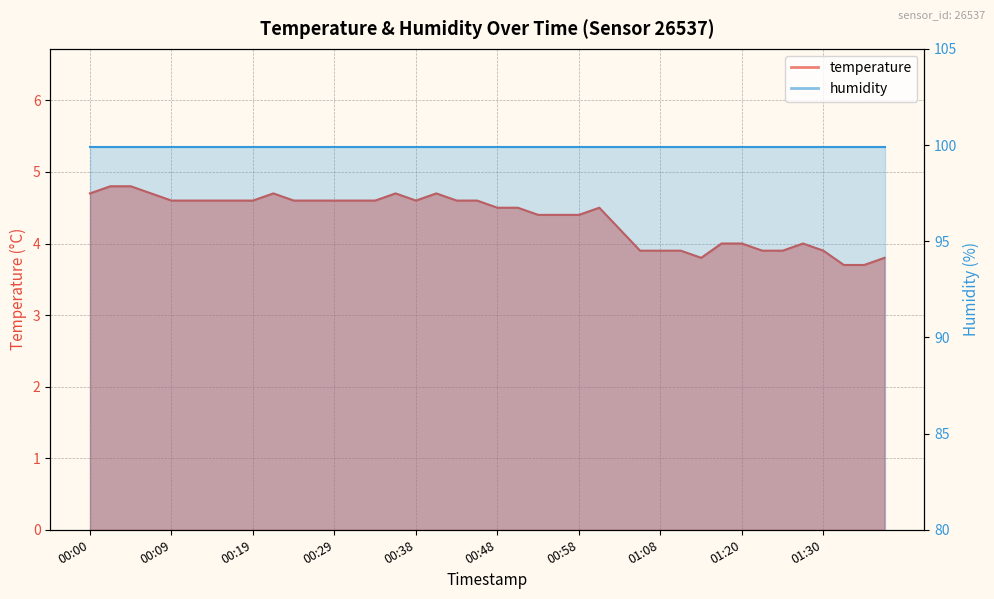

How many data points does each series have?

40